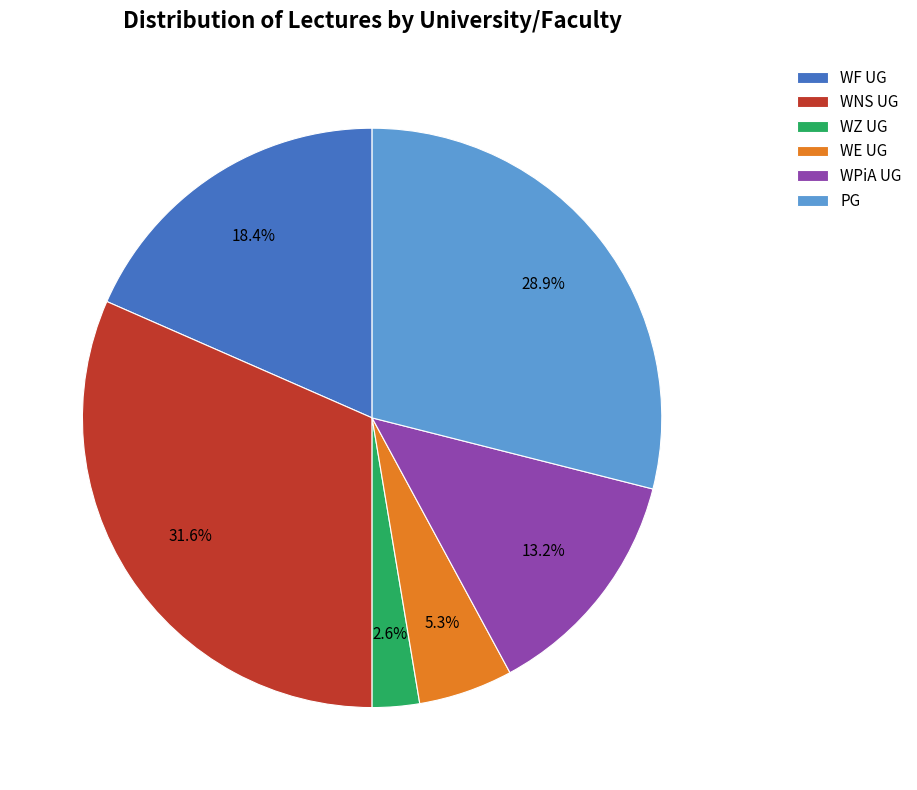

Is there any slice that represents more than half of the pie?

No